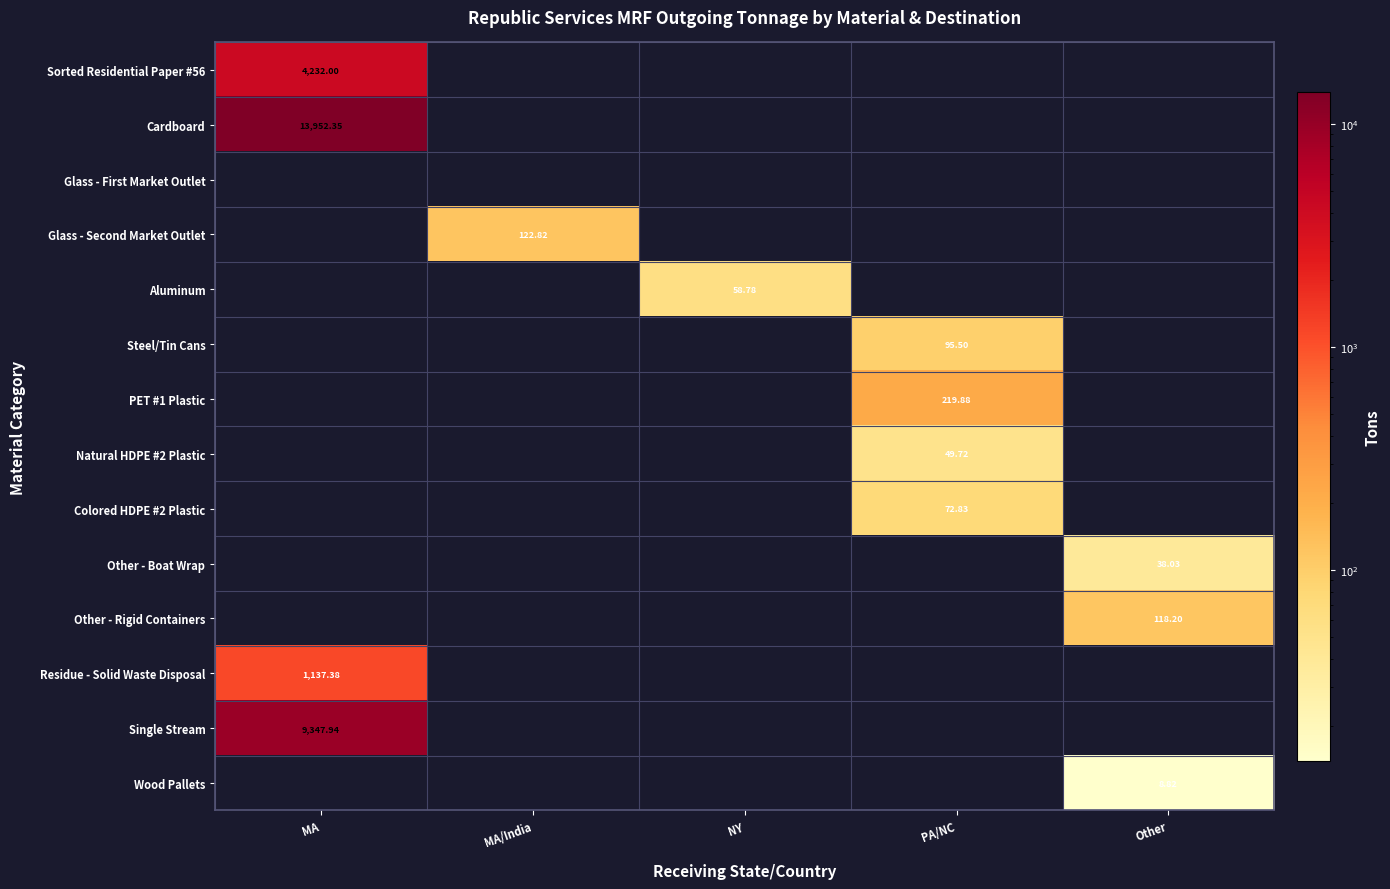

The value of Other - Rigid Containers at NY is 35.9. True or false?

False